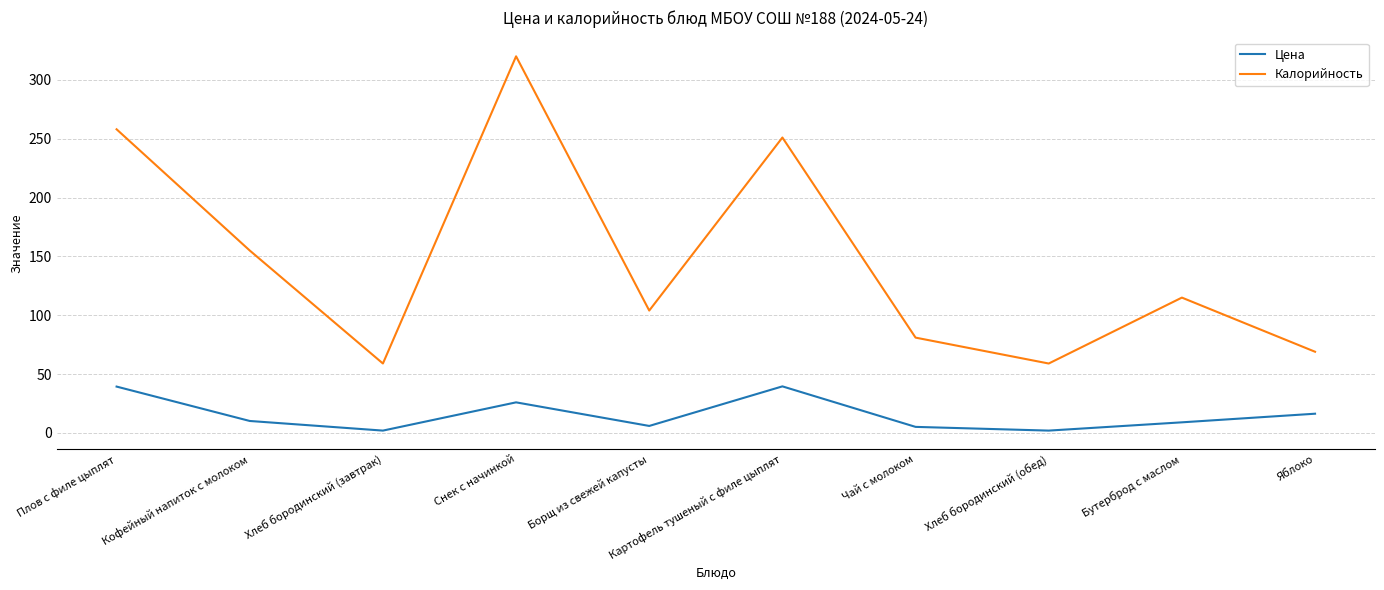

Is this an area chart (filled region under the line)?

No